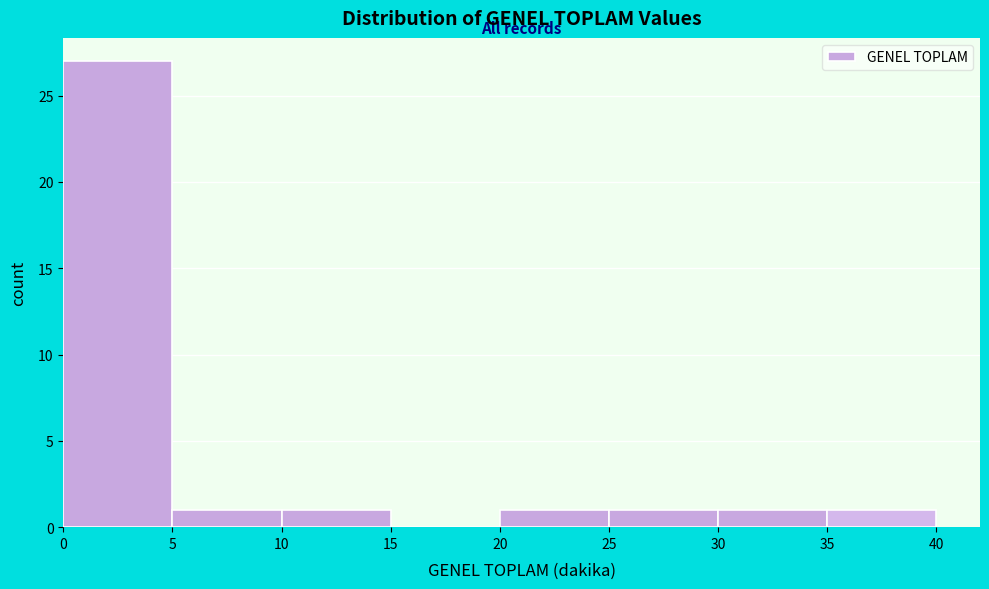

What is the height of the bar covering 10 to 15 on the x-axis? The values are not printed on the chart, so give them approximately, as read against the axis.

1